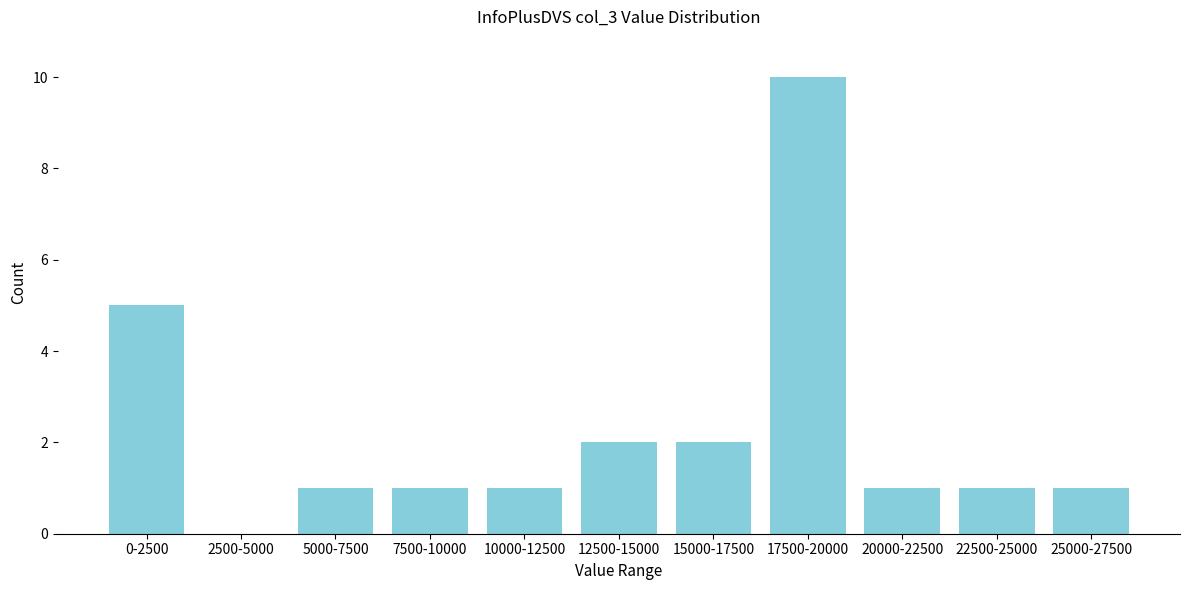

Reading left to right, transcribe all the data shown in this chart.

0-2500=5	2500-5000=0	5000-7500=1	7500-10000=1	10000-12500=1	12500-15000=2	15000-17500=2	17500-20000=10	20000-22500=1	22500-25000=1	25000-27500=1